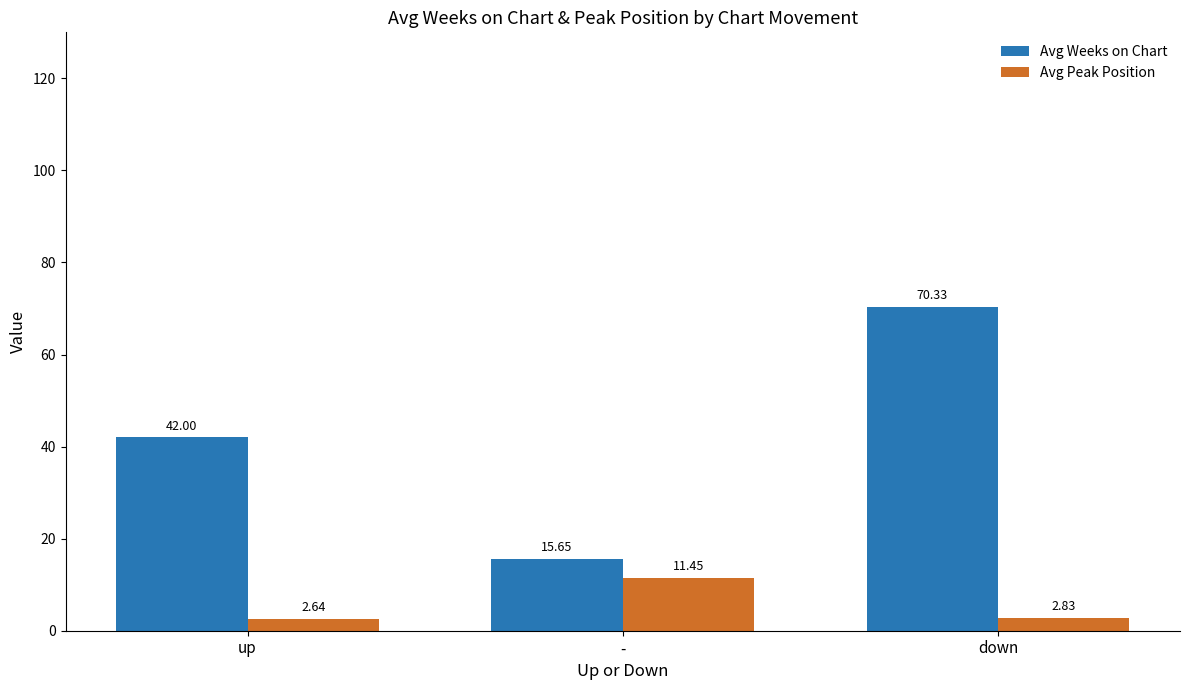

What is the sum of the Avg Weeks on Chart values at up and down?

112.3